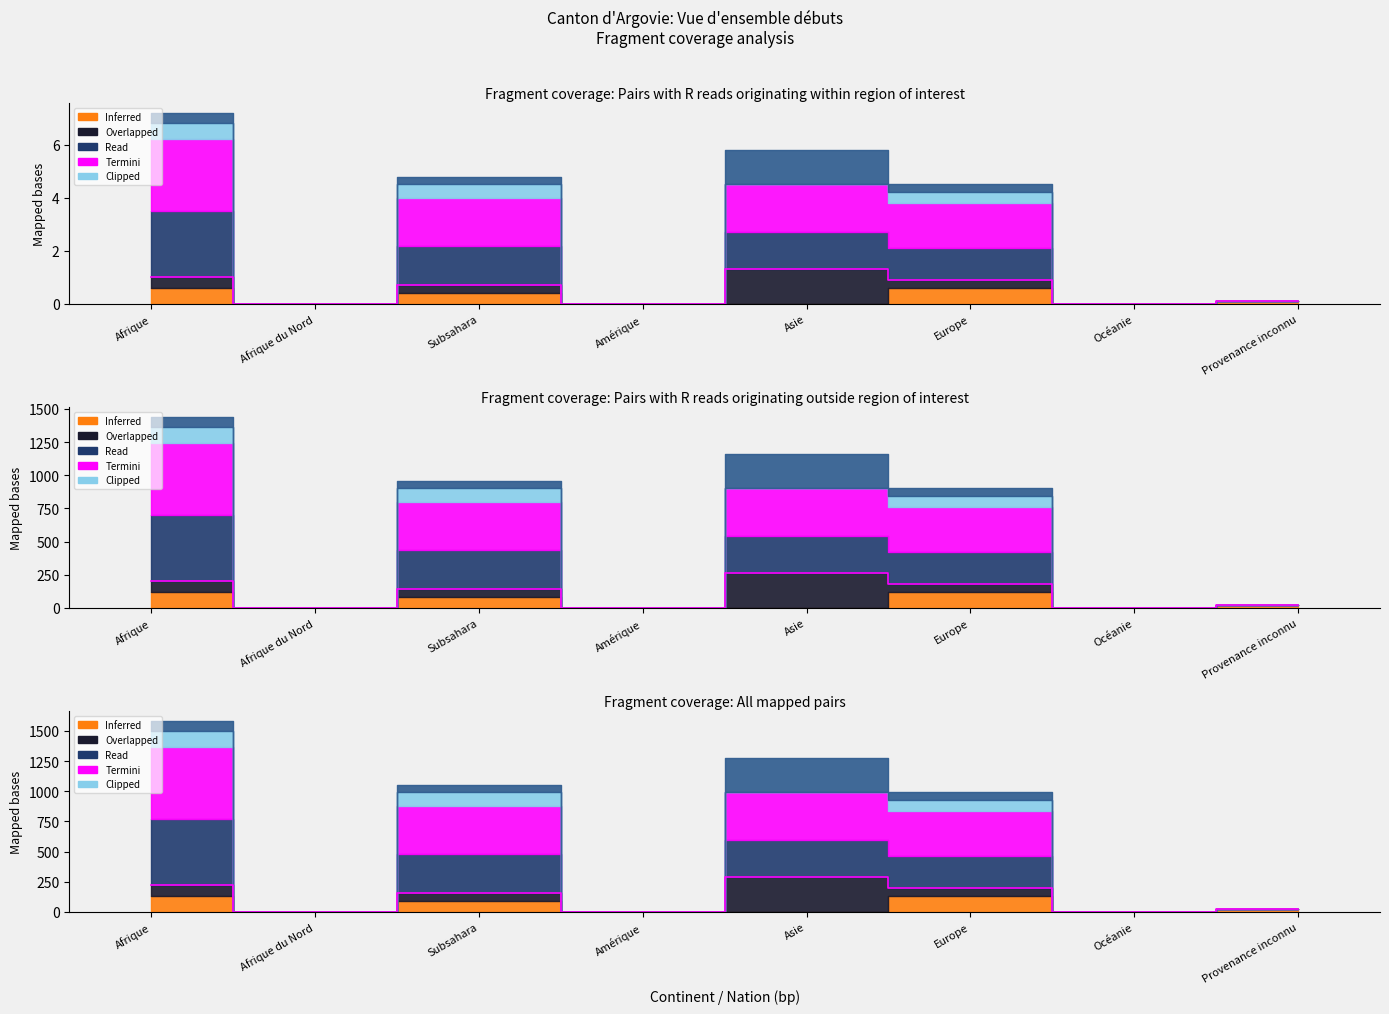

Where is the data nearest to the value 0?

Afrique du Nord